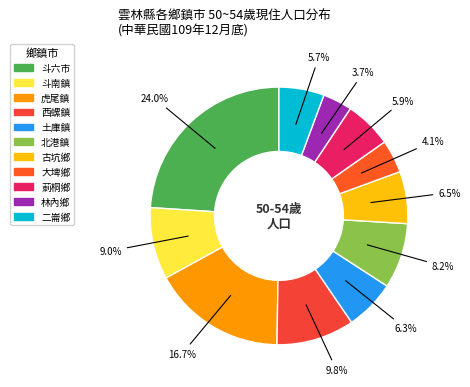

How many segments does this pie chart have?

11